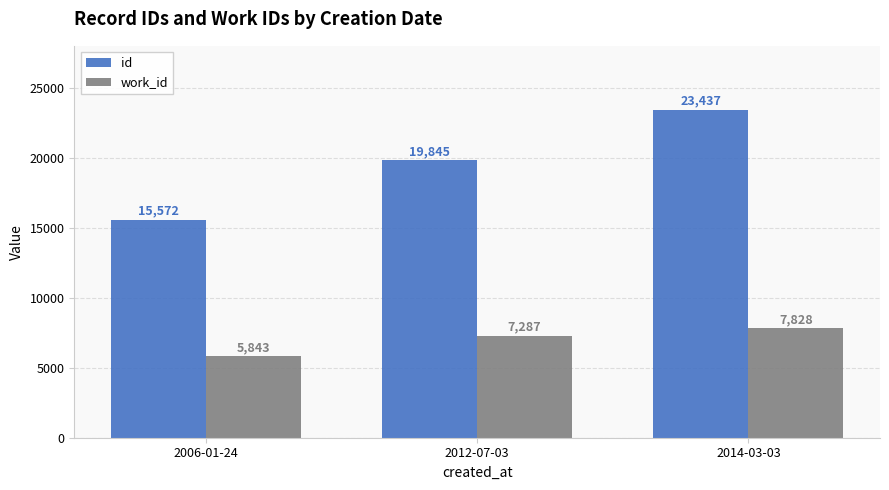

What value does the id series have at 2014-03-03?

23437